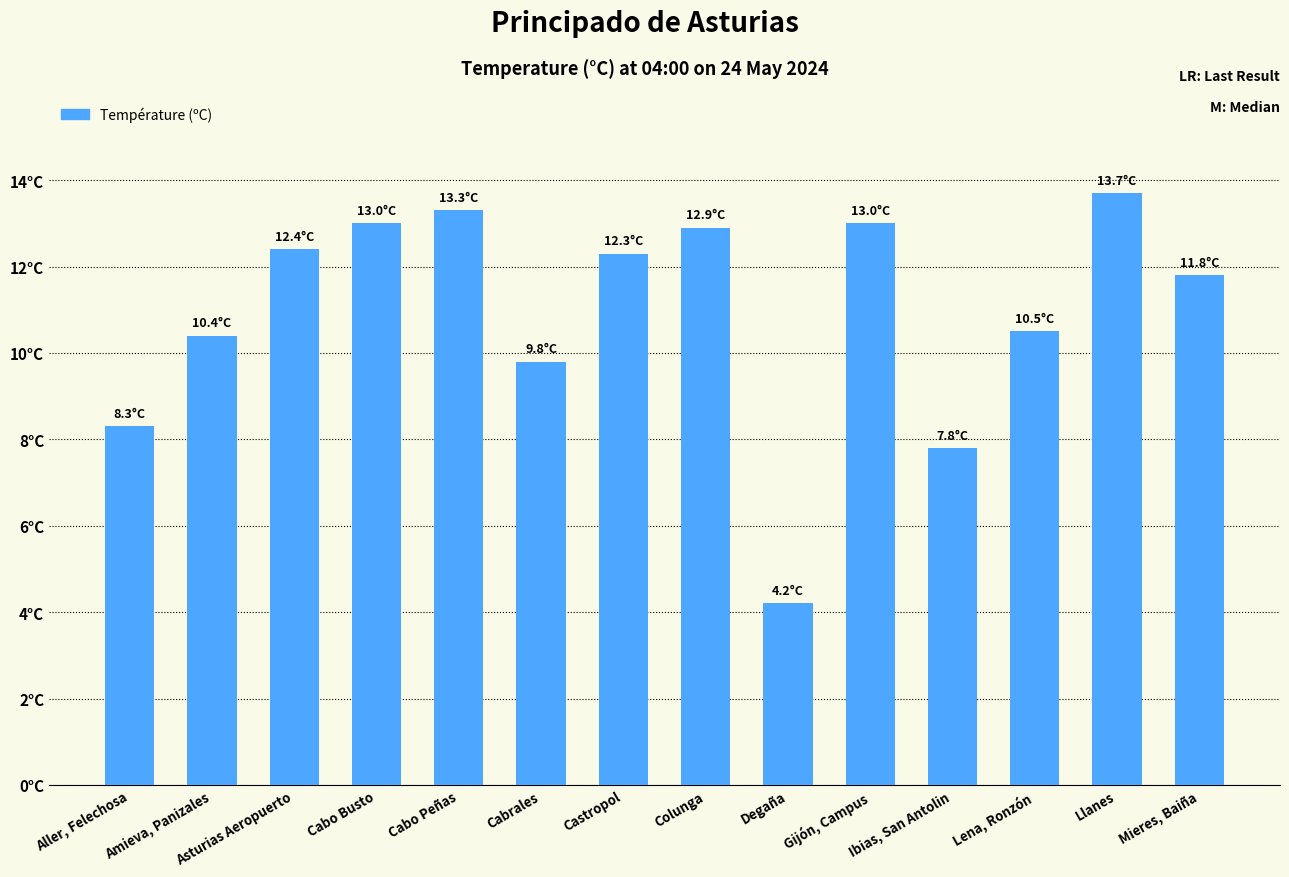

Reading right to left, what are all the values shown in this chart?

11.8	13.7	10.5	7.8	13.0	4.2	12.9	12.3	9.8	13.3	13.0	12.4	10.4	8.3